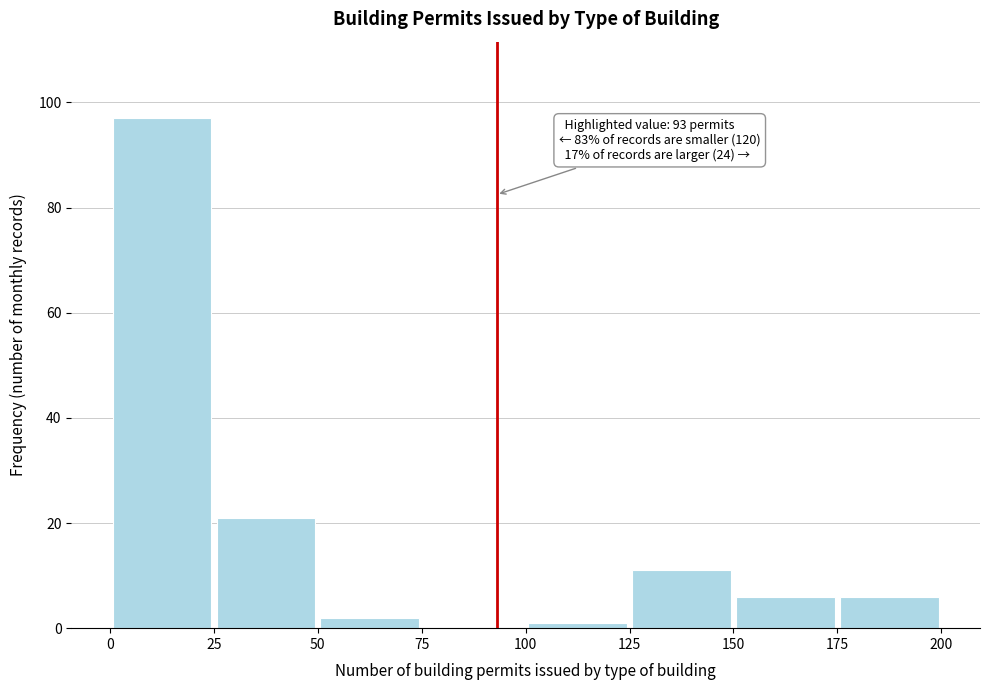

Over which range of the x-axis is the bar tallest?

0 to 25